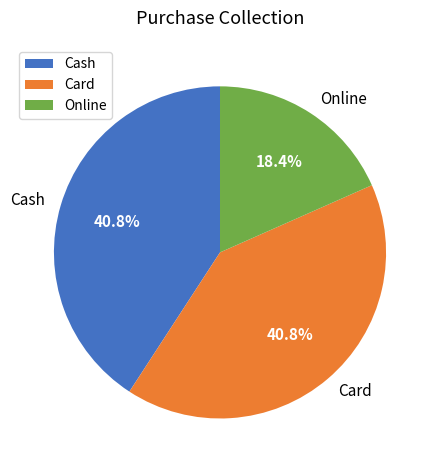

What is the ratio of the value at Online to the value at Card?

0.5